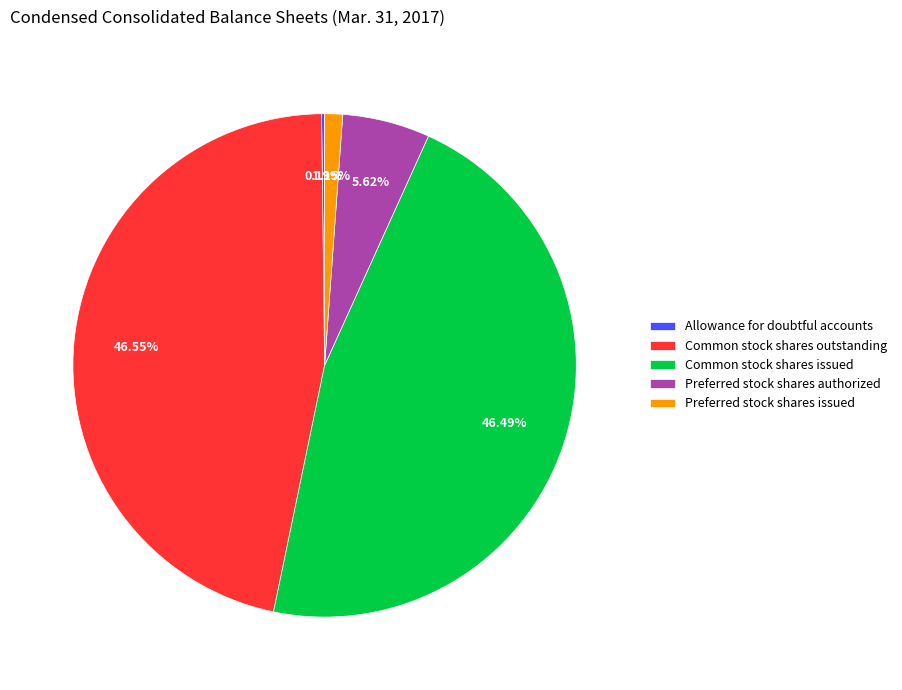

Approximately how many times larger is the value at Preferred stock shares authorized compared to Common stock shares outstanding?

0.1